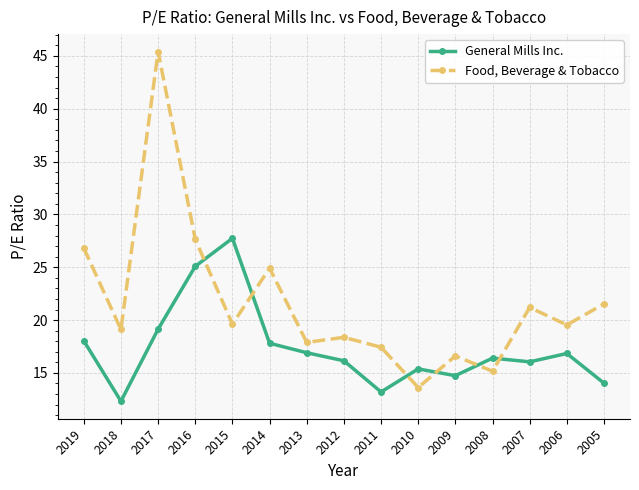

True or false: Food, Beverage & Tobacco and General Mills Inc. cross at least once.

True